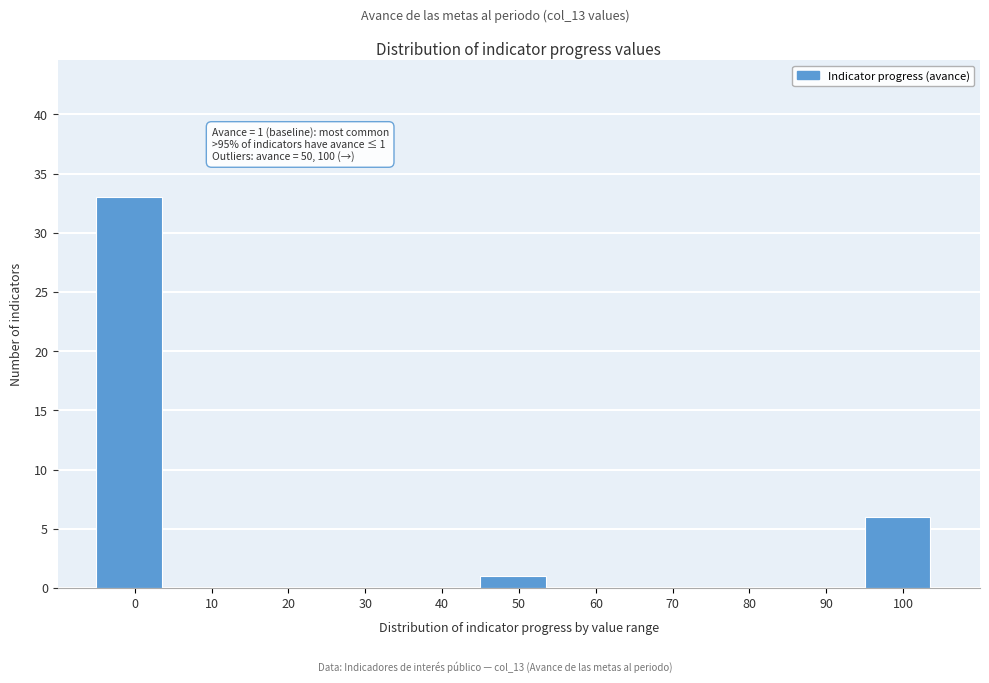

Reading right to left, extract all data points from this chart.

100=6	90=0	80=0	70=0	60=0	50=1	40=0	30=0	20=0	10=0	0=33